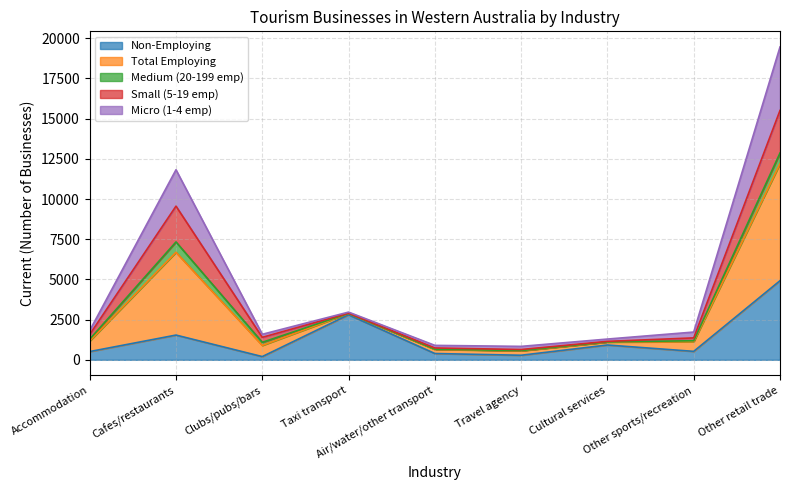

What position from the left is Other retail trade?

9